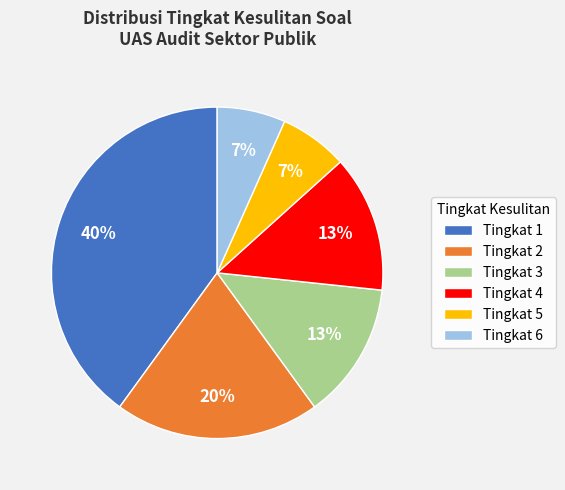

To the nearest percent, what is the difference between the largest and smallest slice percentages?

33%